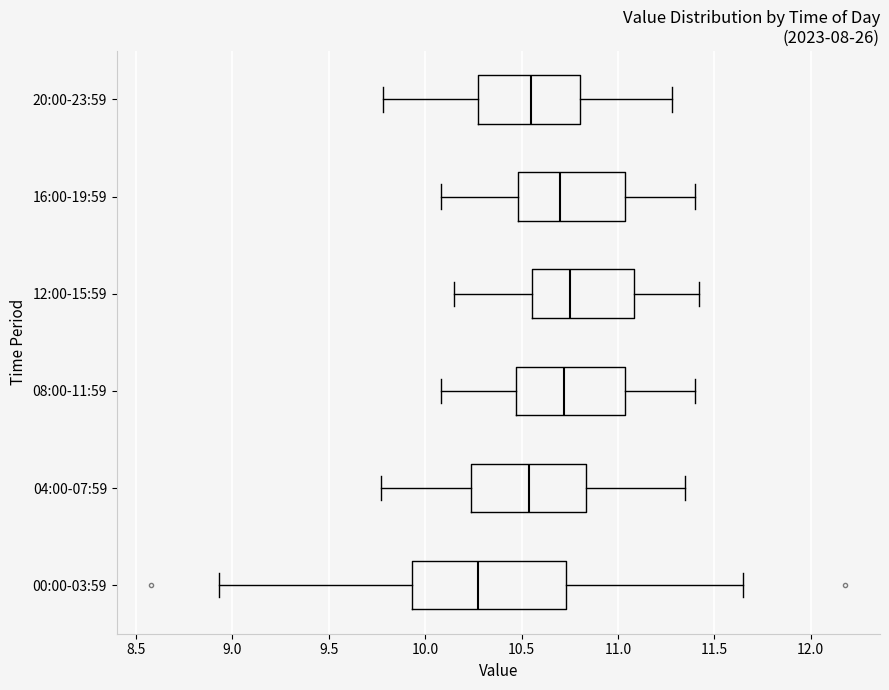

Where does the right whisker of the box for 08:00-11:59 end on the x-axis? The values are not printed on the chart, so give them approximately, as read against the axis.

11.40